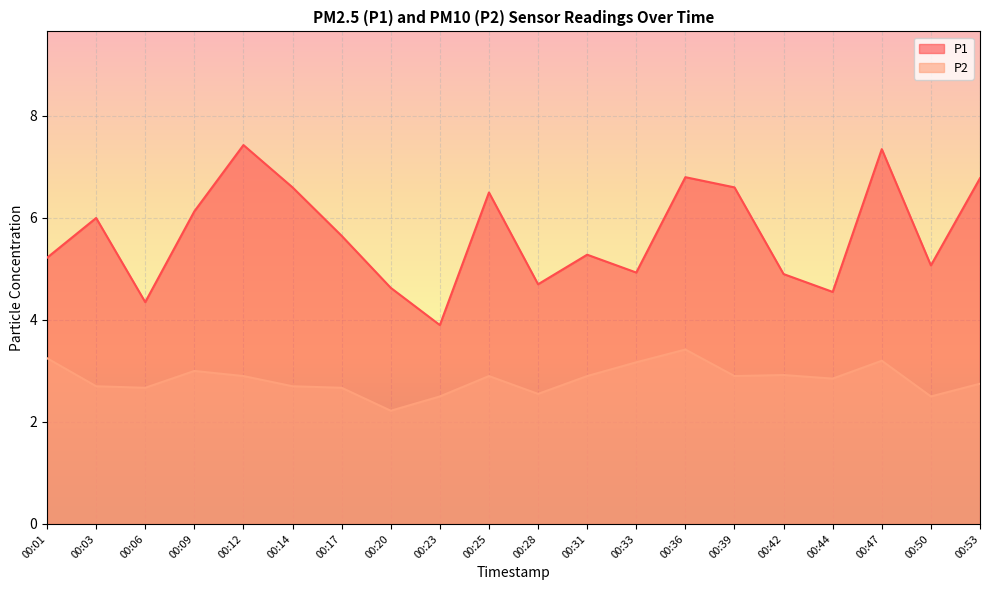

What is the maximum value shown in the chart?

7.4